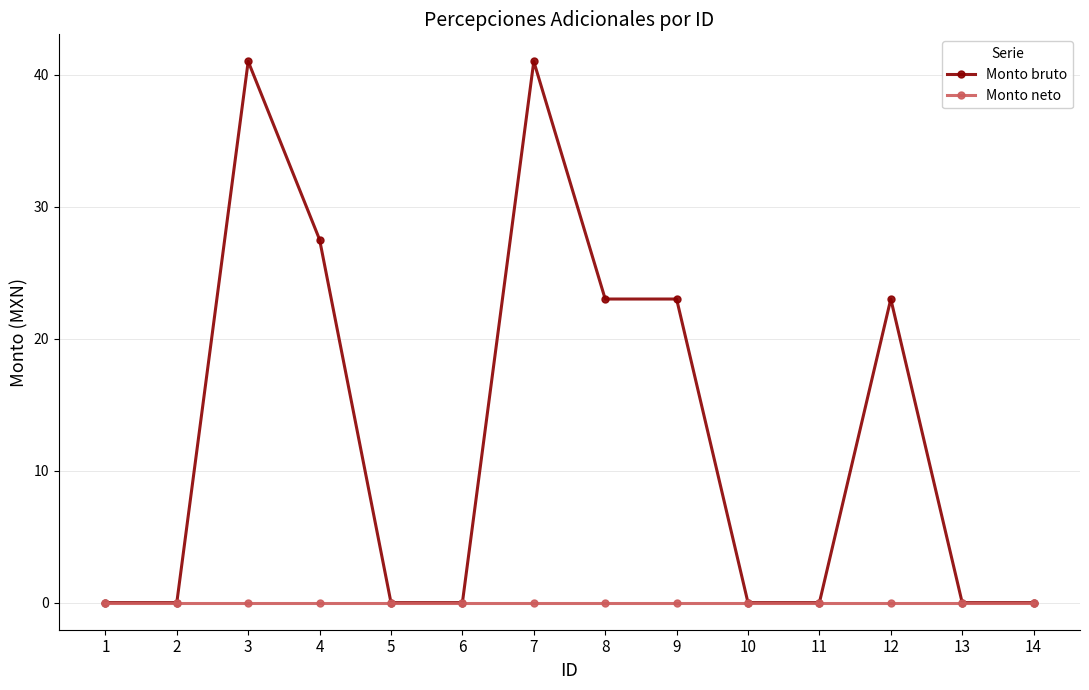

Where is the first local maximum for Monto bruto?

3